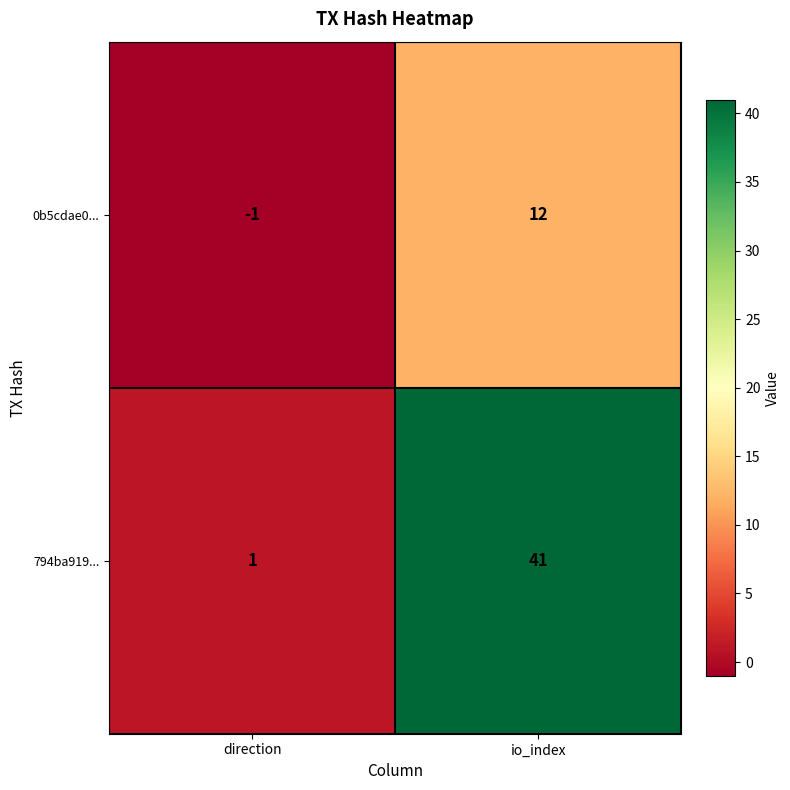

At how many categories does at least one series exceed 13?

1